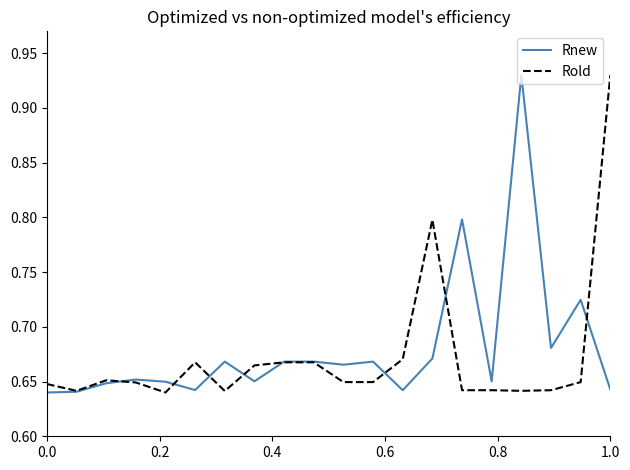

How many intersections are there between Rold and Rnew?

8